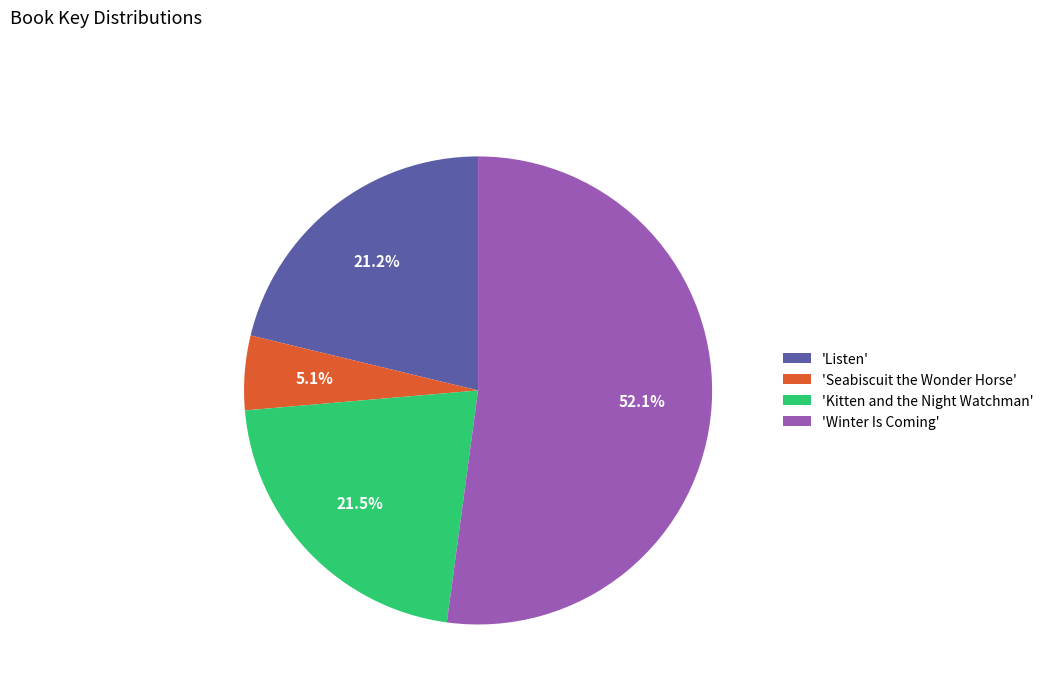

Is there a majority slice in this chart?

Yes